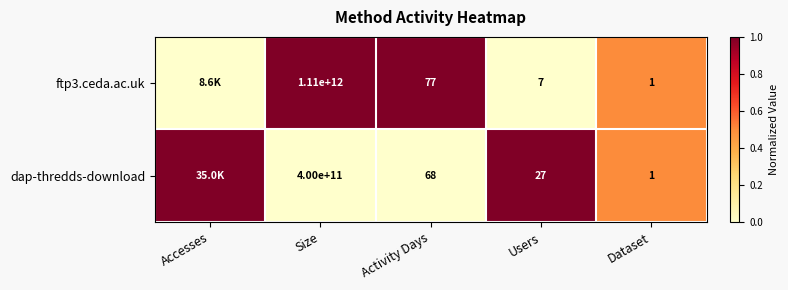

Rank the series at Activity Days from highest to lowest value.

ftp3.ceda.ac.uk, dap-thredds-download